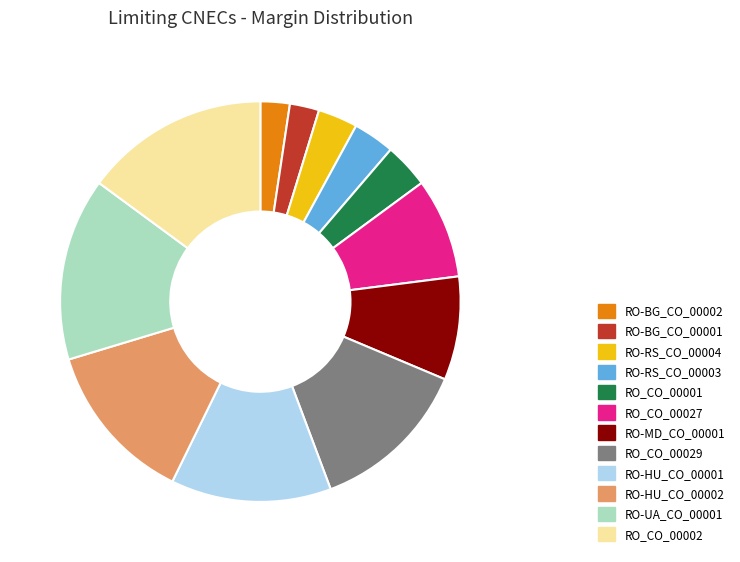

Is the sum of RO-BG_CO_00002 and RO_CO_00027 greater than half?

No